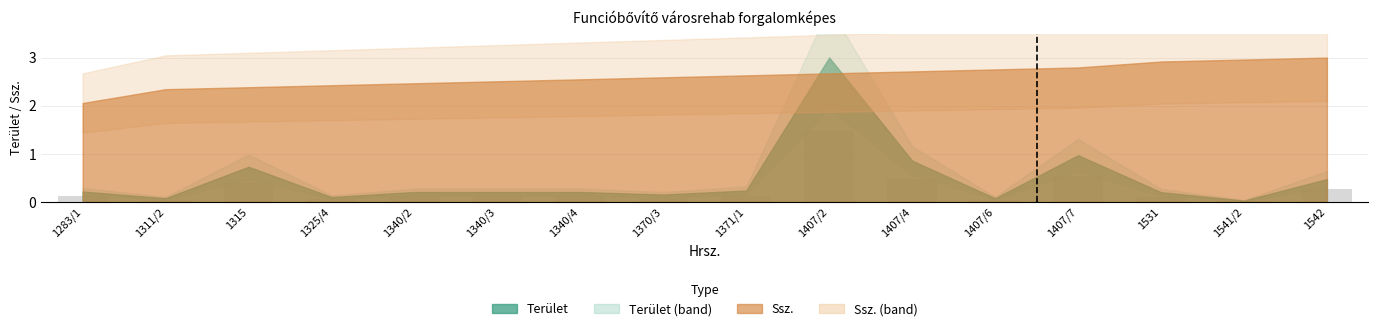

Are the bars grouped side by side (vs. stacked)?

No